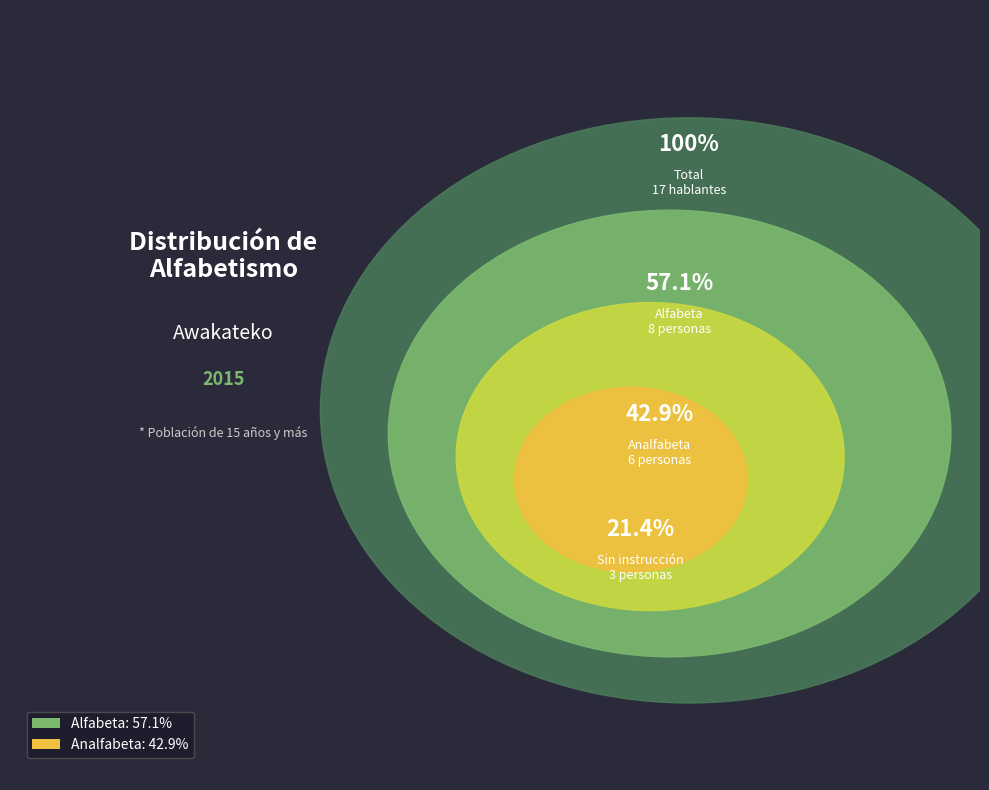

Is Alfabeta the majority of the pie?

Yes